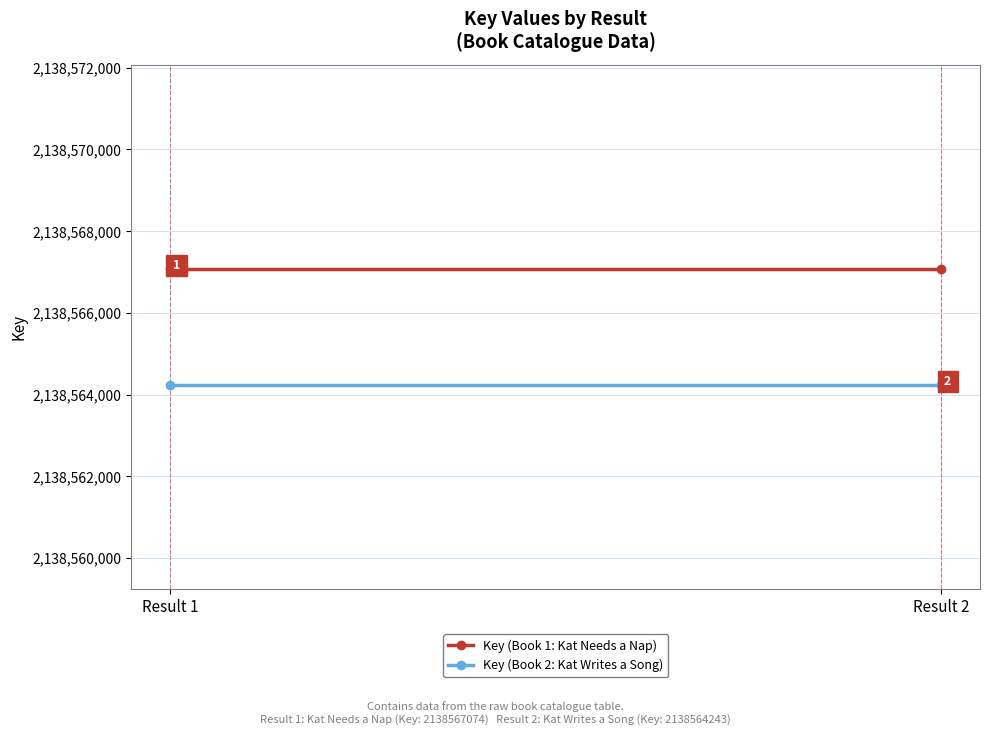

Which series has the widest spread of values?

Key (Book 1: Kat Needs a Nap)